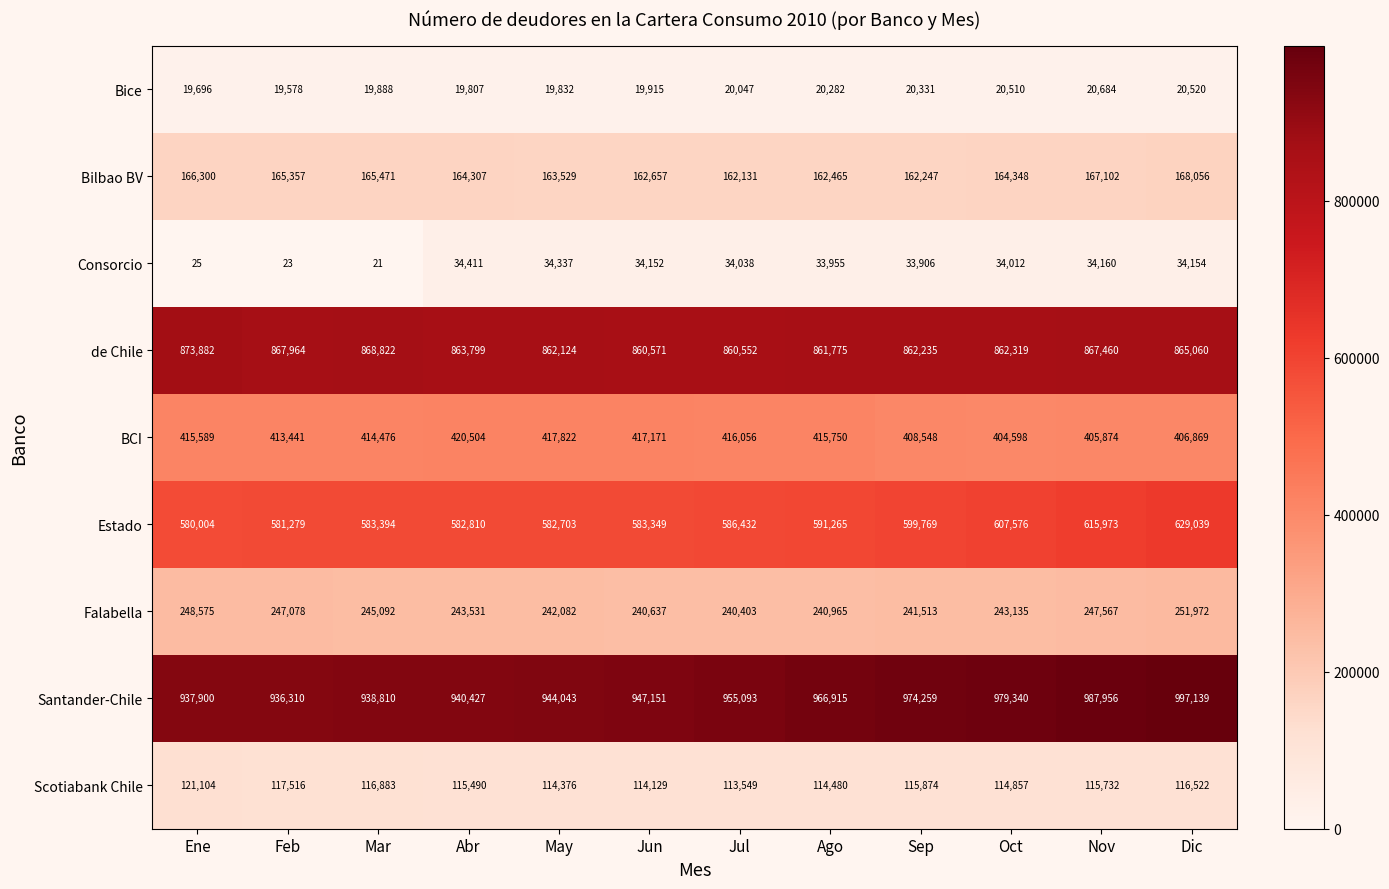

What is the sum of the Bice values at Abr and Jun?

39722